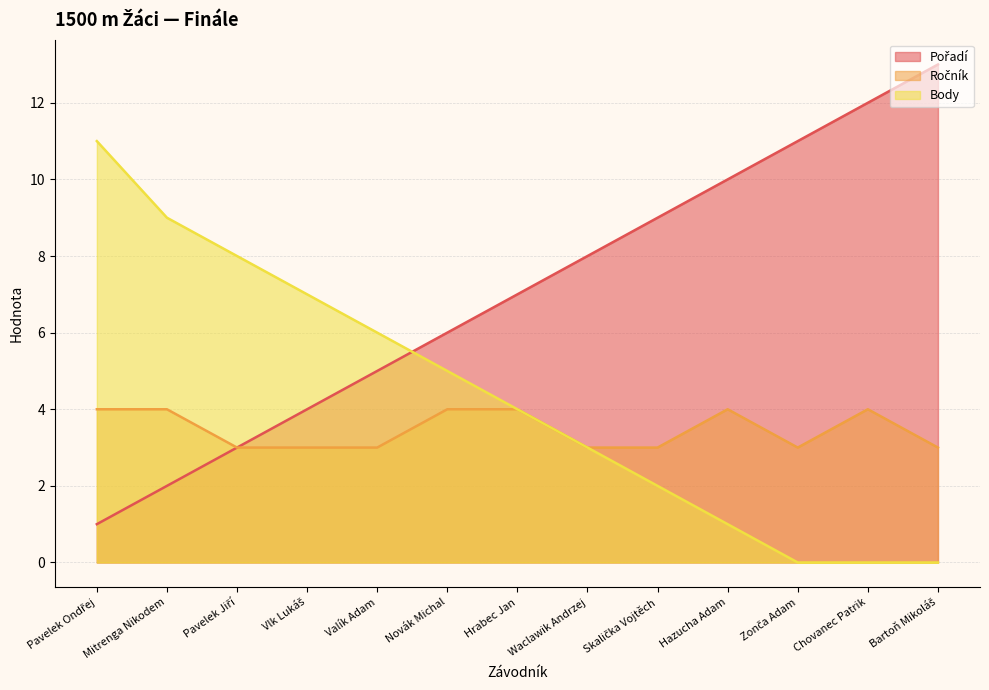

Does the chart display data point markers on the line(s)?

No